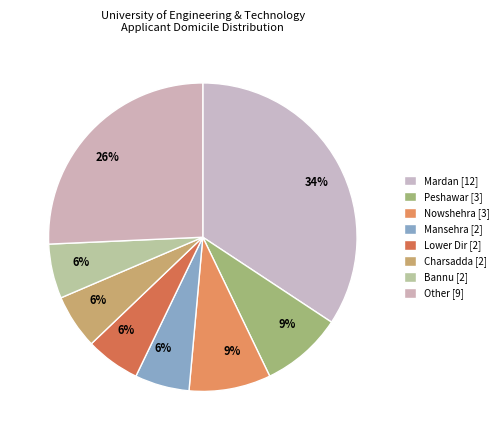

Count the number of slices in the pie.

8